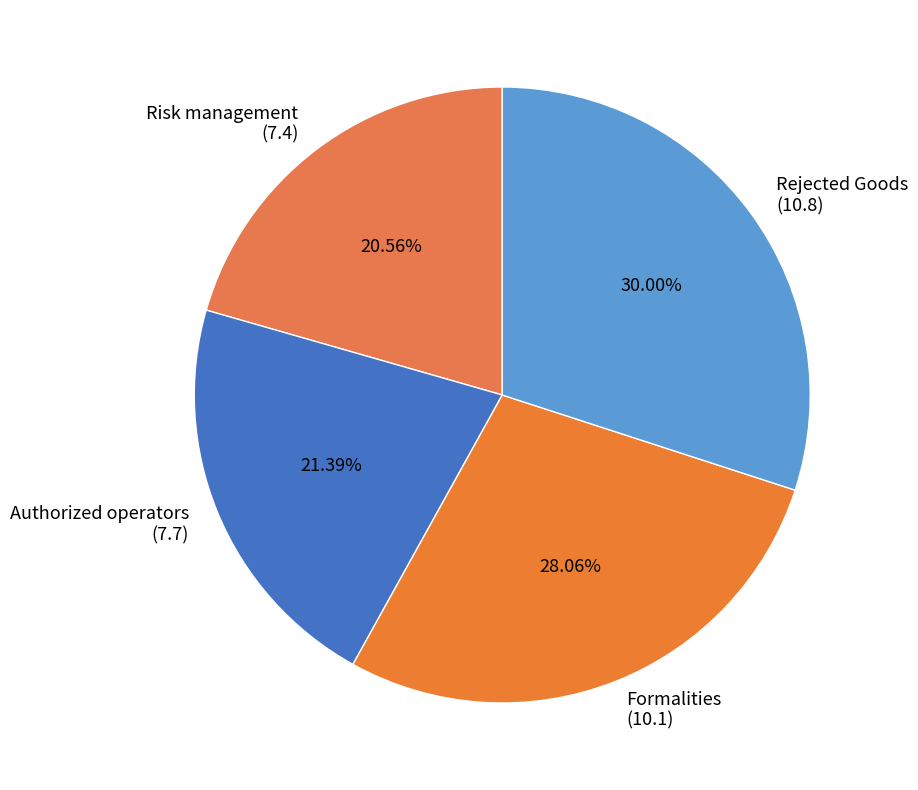

Combined, do Rejected Goods (10.8) and Authorized operators (7.7) account for over 50%?

Yes